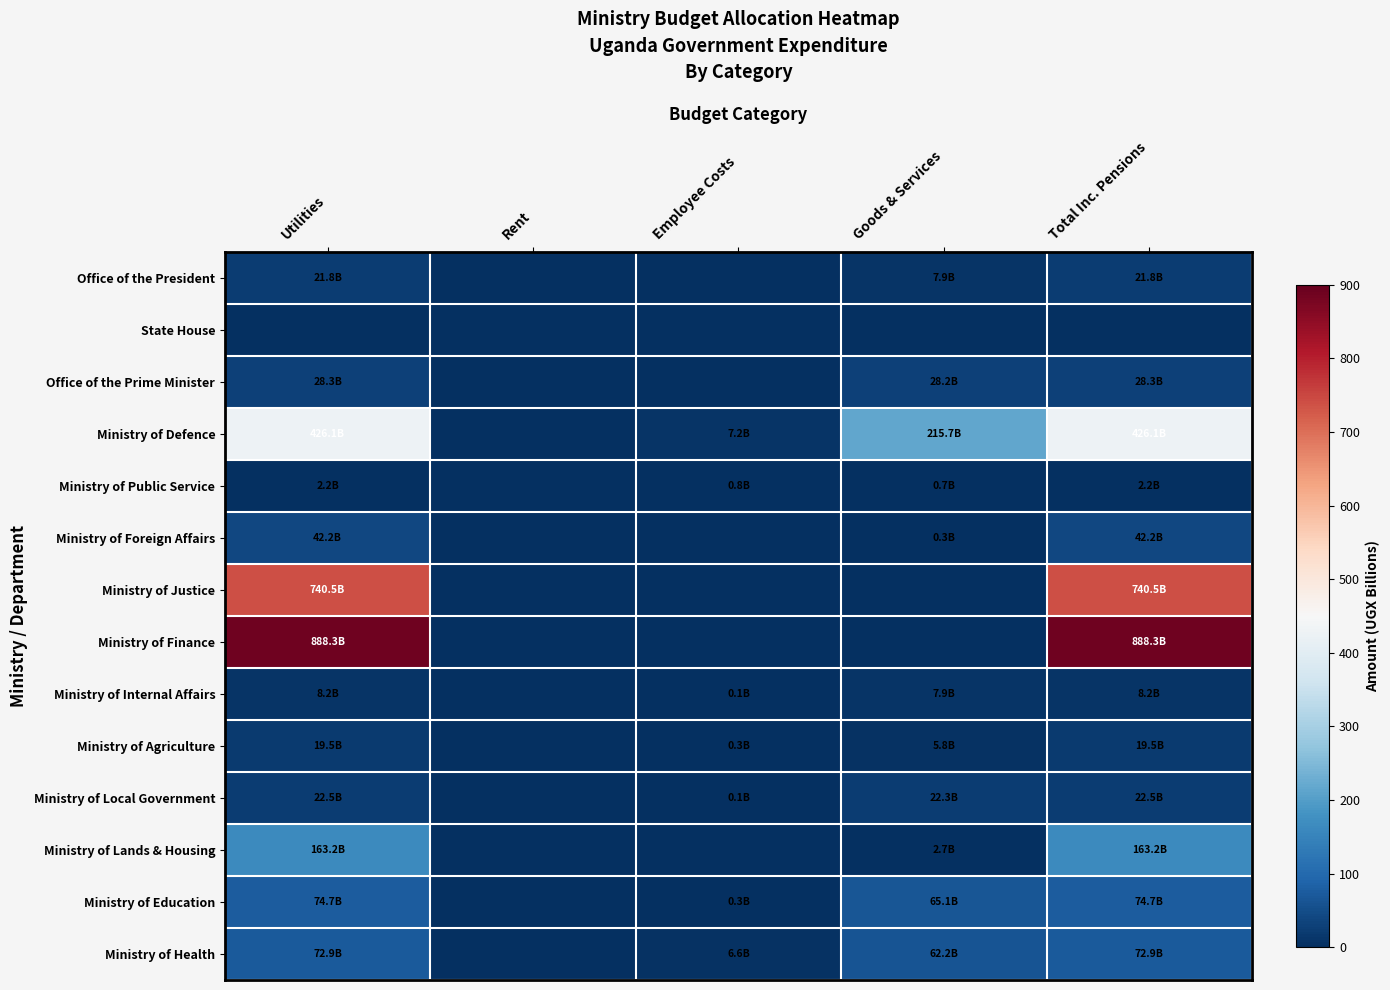

Which category has the lowest value across all series?

Rent